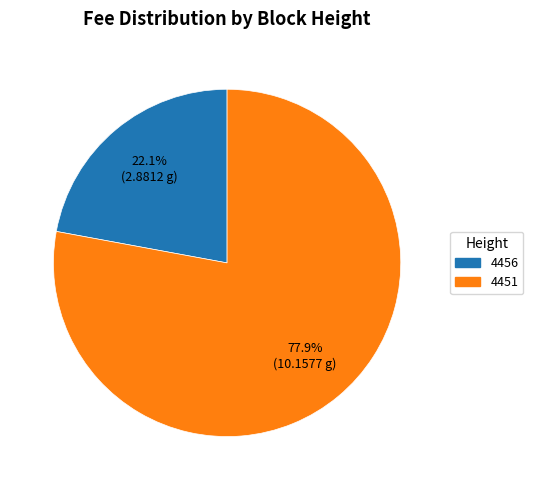

What is the largest slice in the pie chart?

4451